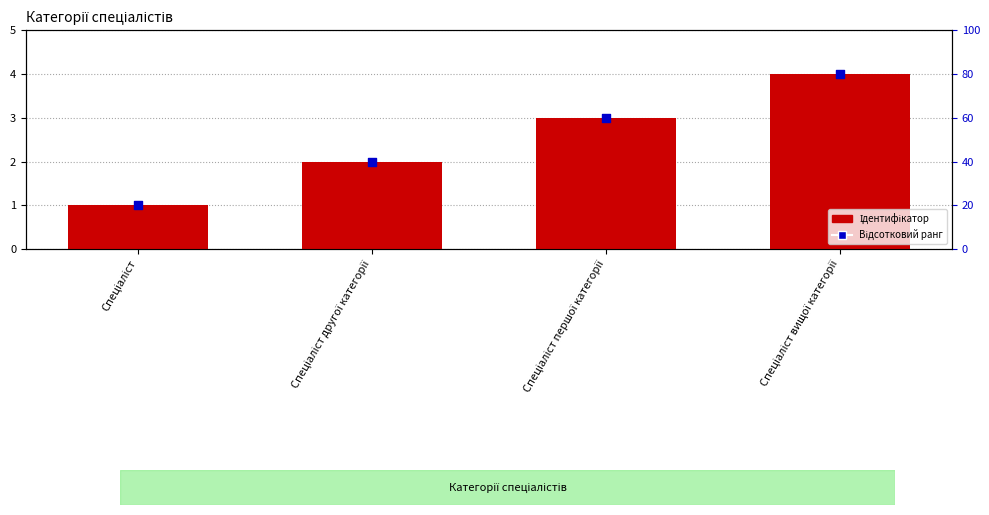

Is the value of Ідентифікатор at Спеціаліст другої категорії greater than the value of Відсотковий ранг at Спеціаліст?

No